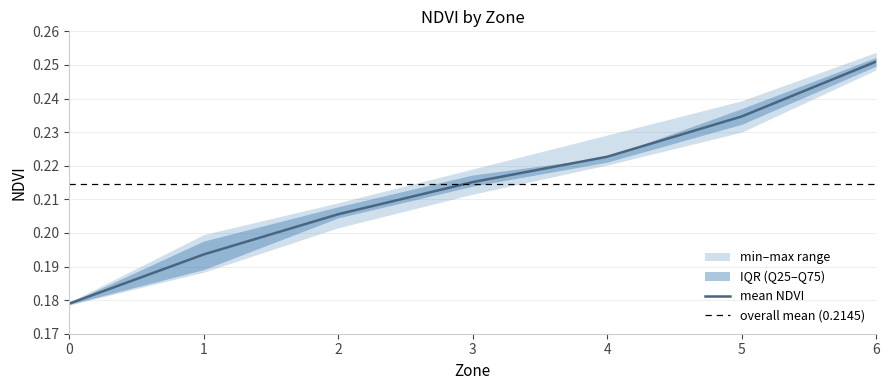

Which has a higher value, 2 or 0?

2